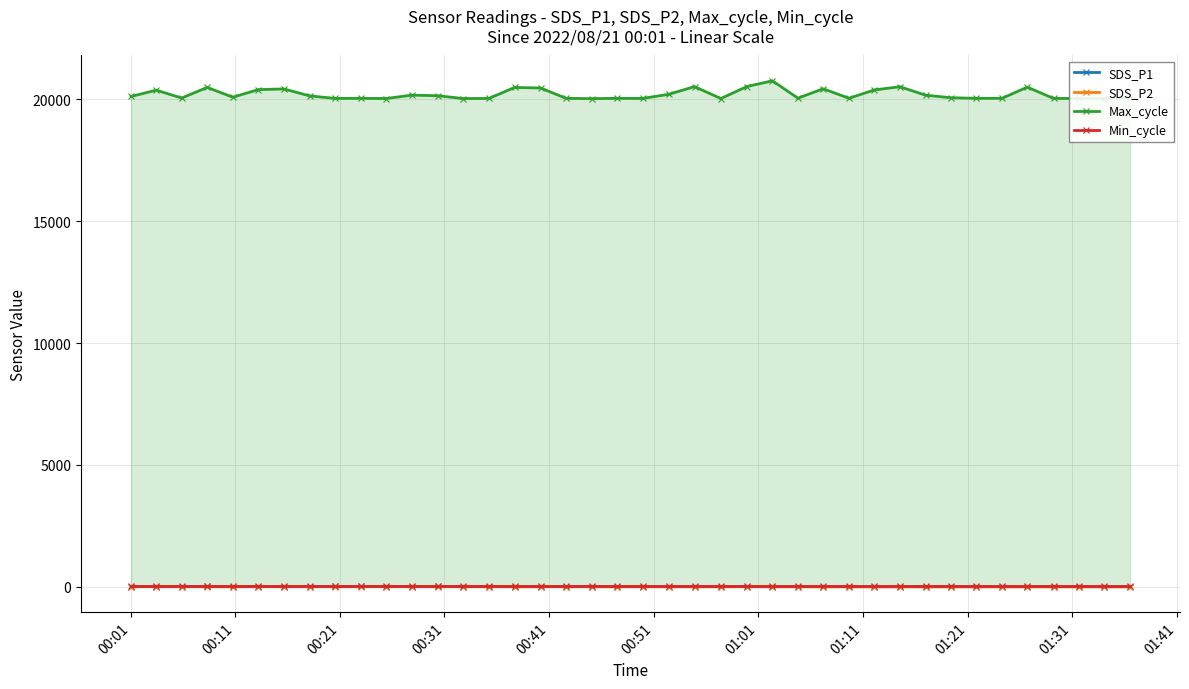

True or false: SDS_P1 has more than 0 points higher than both neighbors.

True